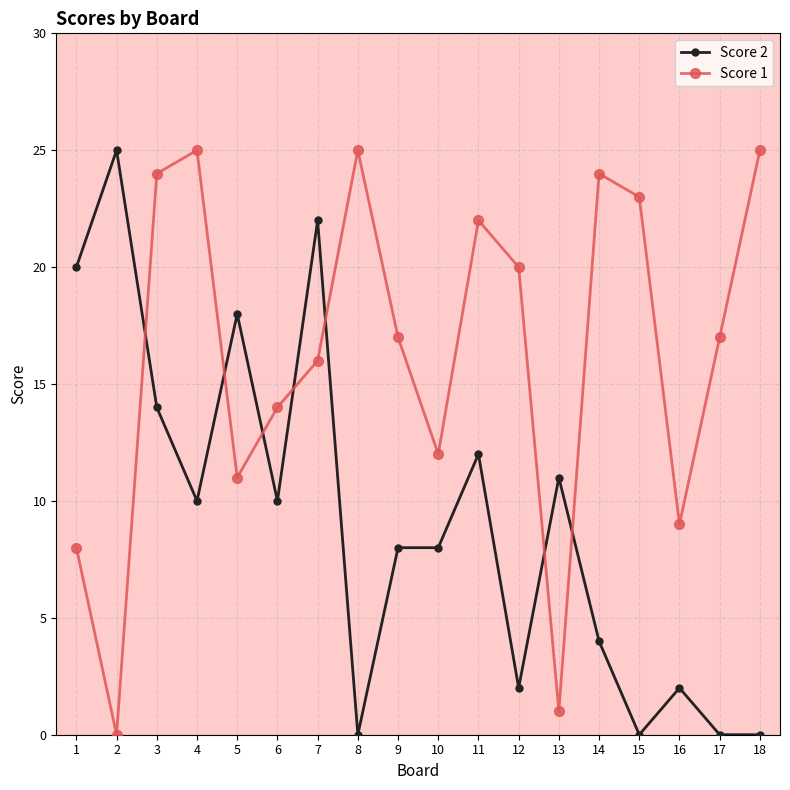

Which series has the largest total across all categories?

Score 1